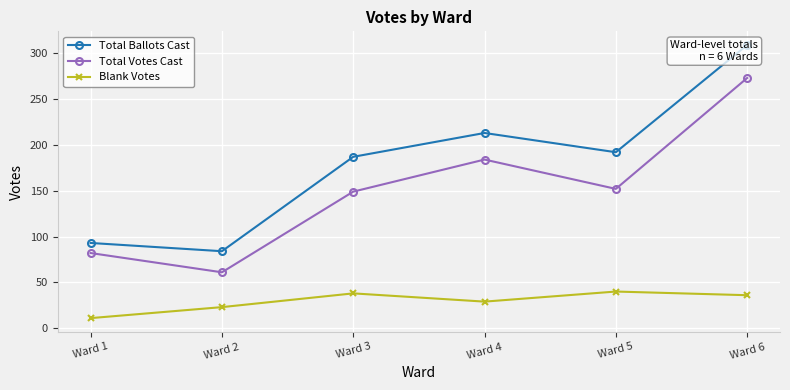

What is the difference between the maximum and second lowest values in the Total Votes Cast series?

191